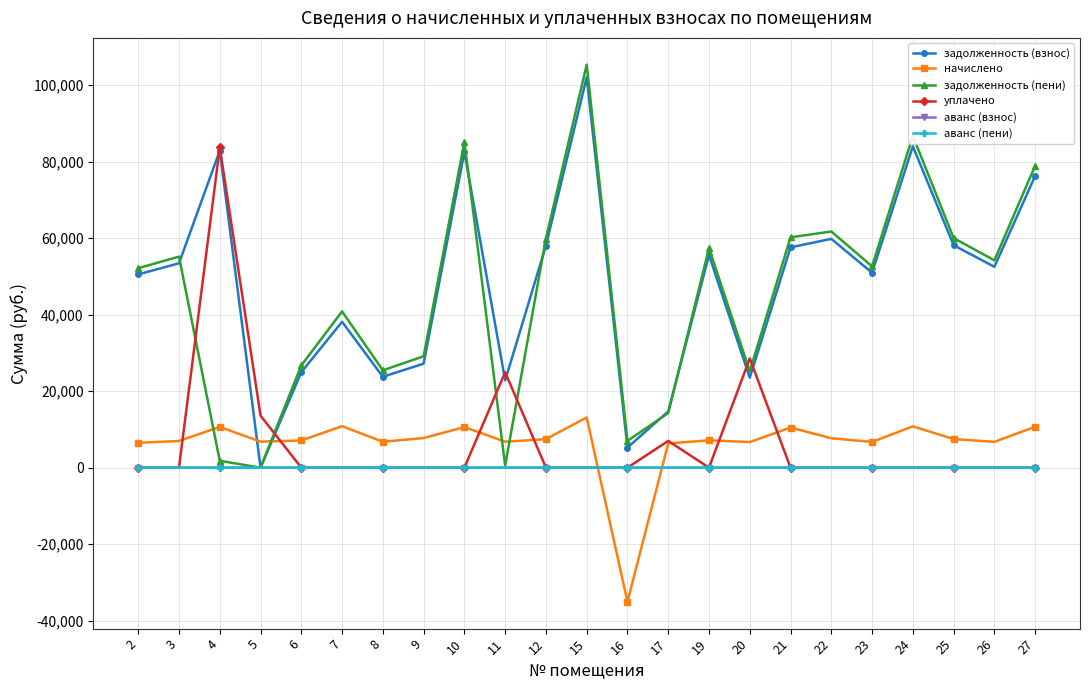

How many intersections are there between уплачено and задолженность (пени)?

6